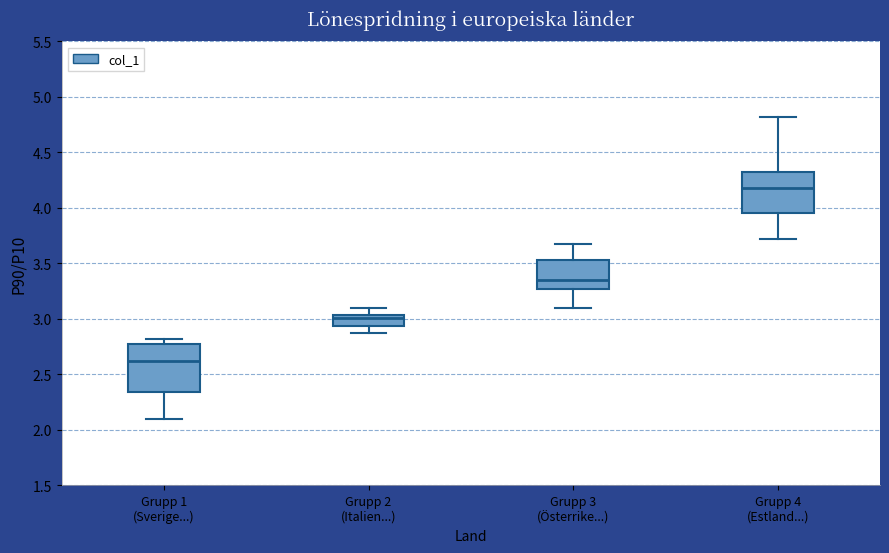

Where is the lower edge of the box for Grupp 2 (Italien...) on the y-axis? The values are not printed on the chart, so give them approximately, as read against the axis.

2.95